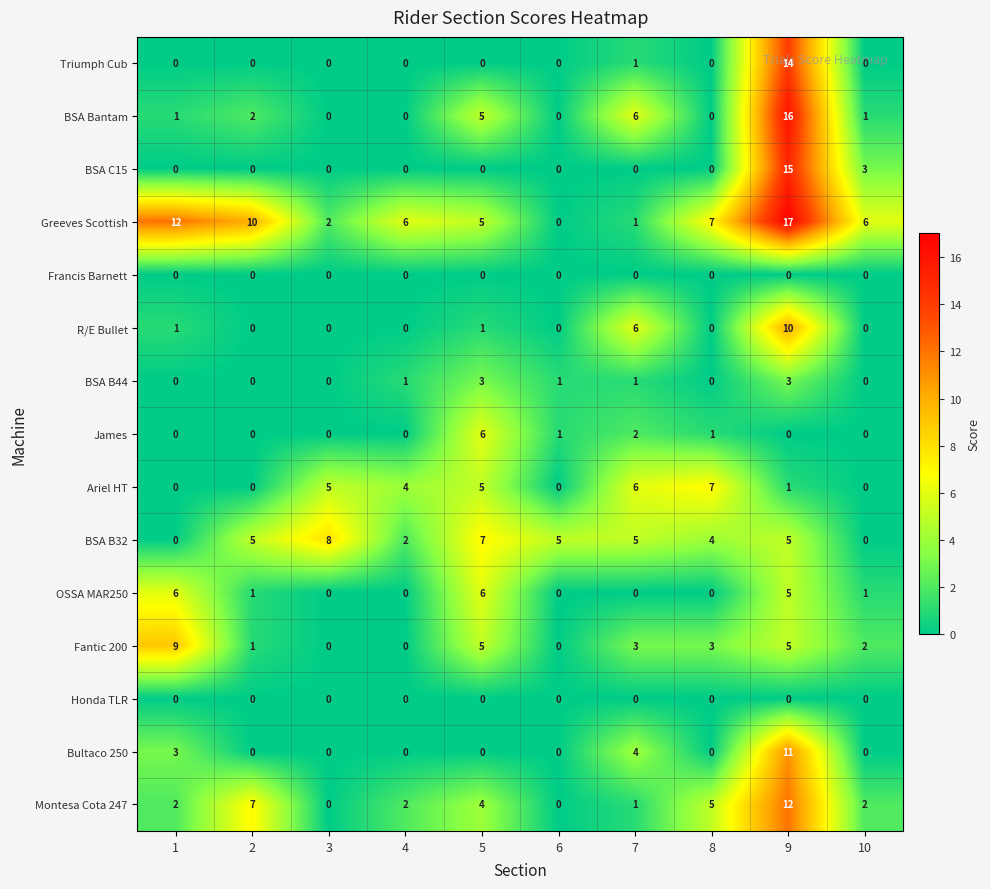

Which series has the largest total across all categories?

Greeves Scottish